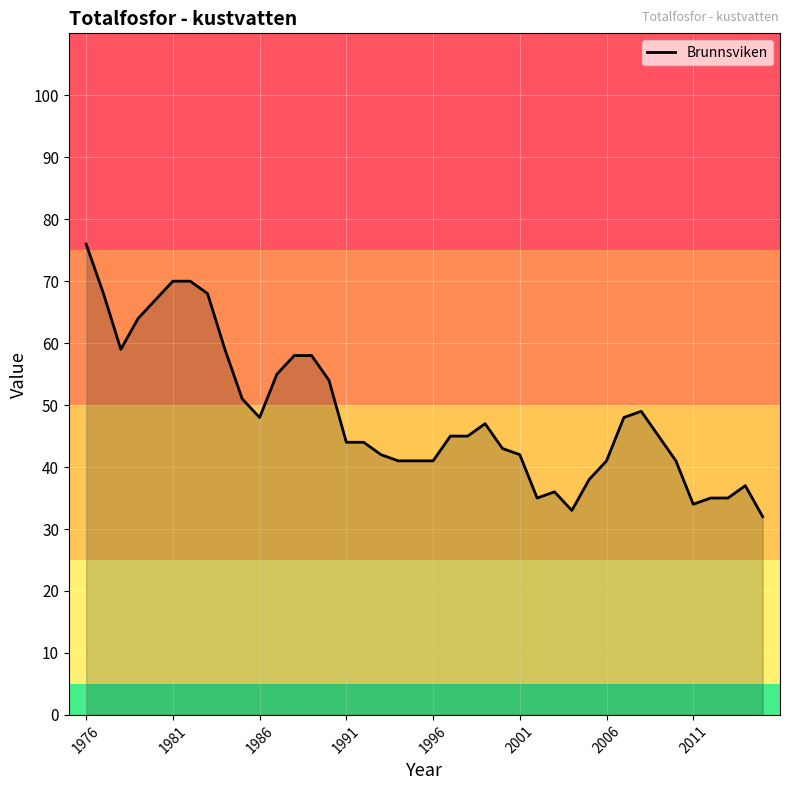

What is the greatest value displayed?

76